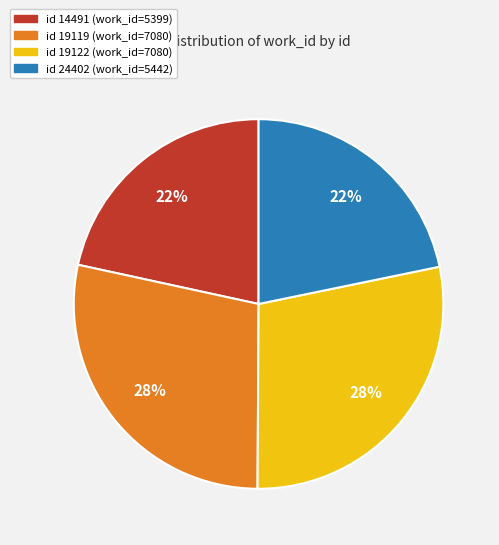

Is there any slice that represents more than half of the pie?

No